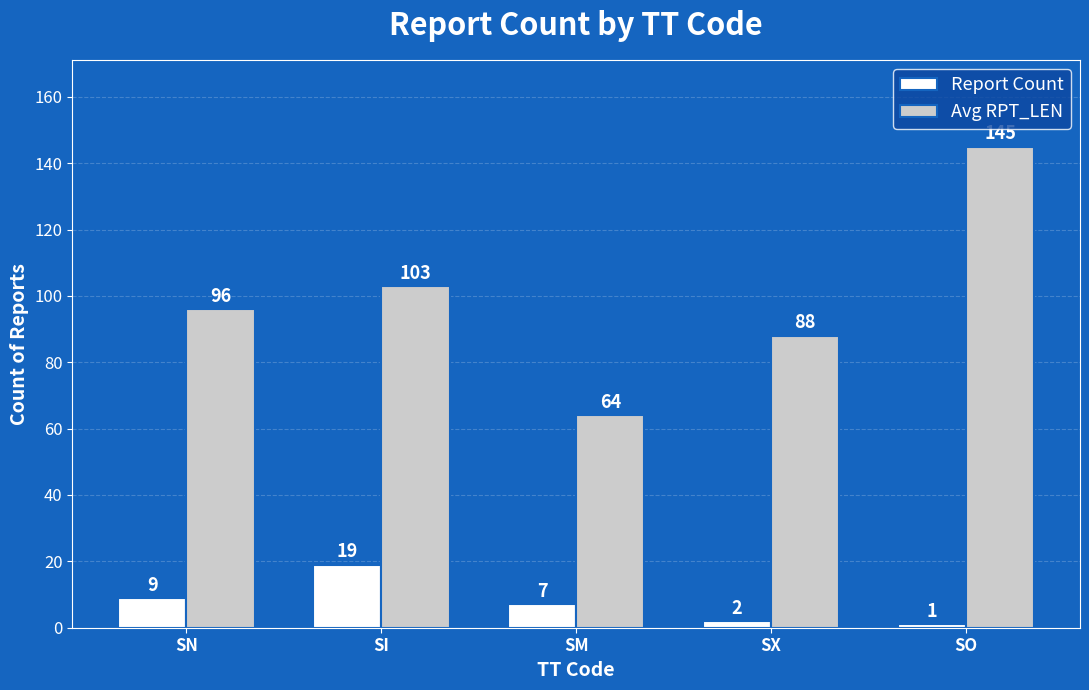

What is the difference between the second highest and second lowest values in the Avg RPT_LEN series?

15